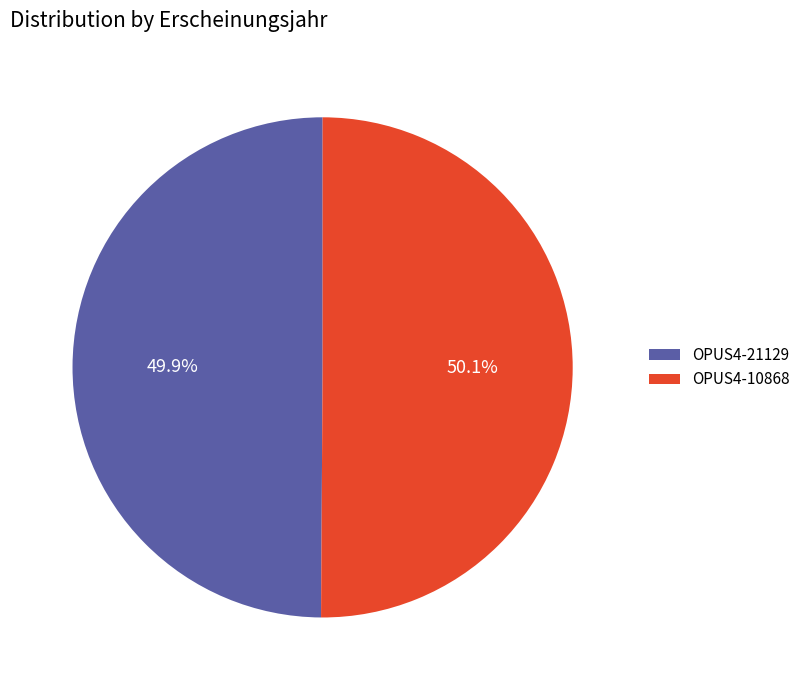

What is the ratio of the value at OPUS4-21129 to the value at OPUS4-10868?

1.0